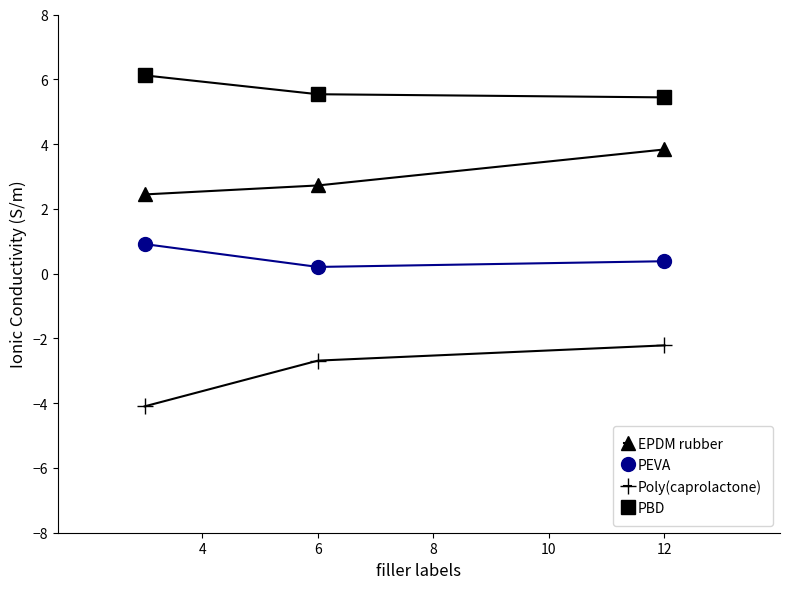

What is the sum of all PEVA values?

1.5